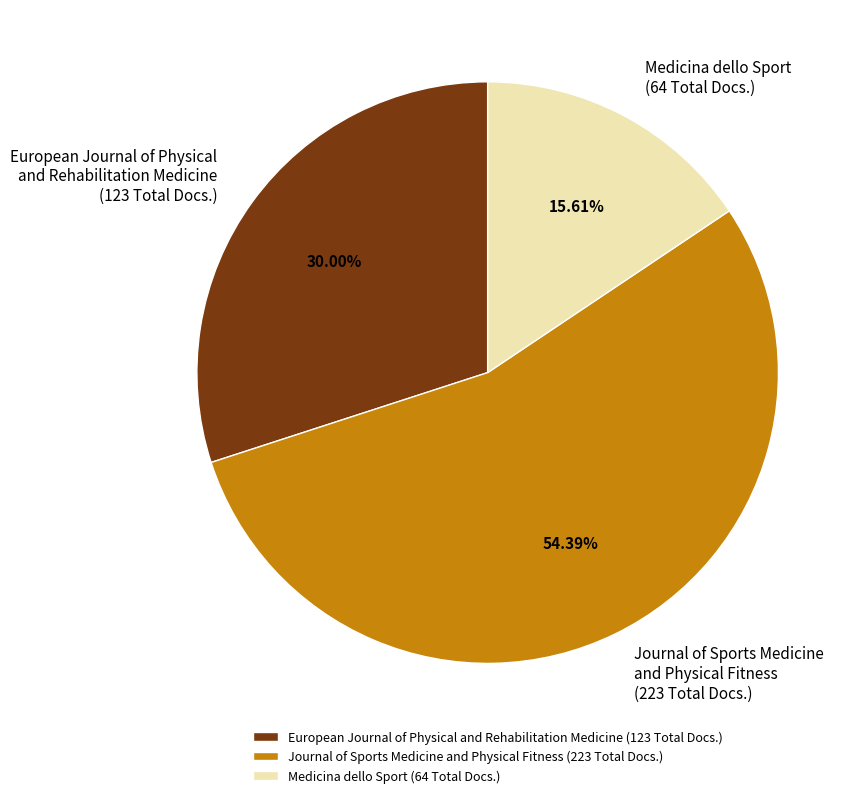

Between Journal of Sports Medicine and Physical Fitness (223 Total Docs.) and Medicina dello Sport (64 Total Docs.), which is larger?

Journal of Sports Medicine and Physical Fitness (223 Total Docs.)